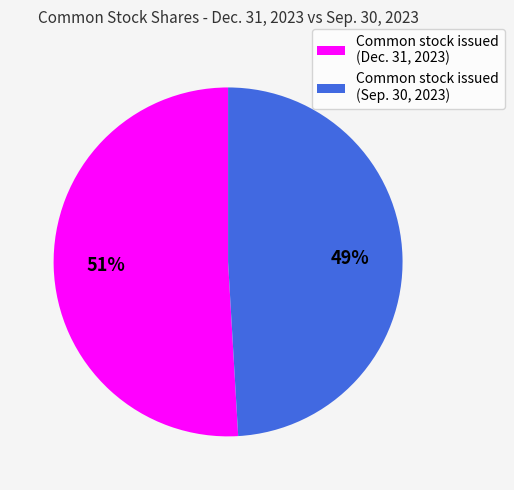

What is the majority slice?

Common stock issued (Dec. 31, 2023)